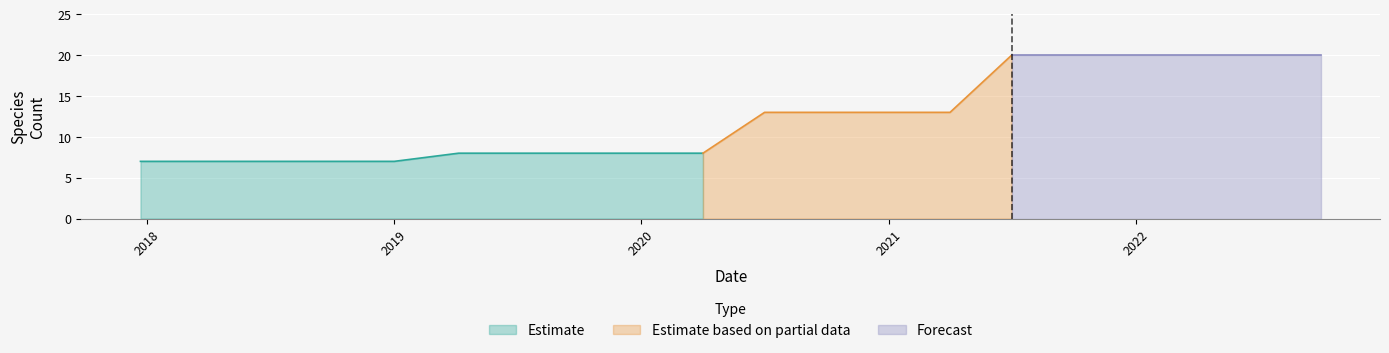

What is the smallest value displayed?

7